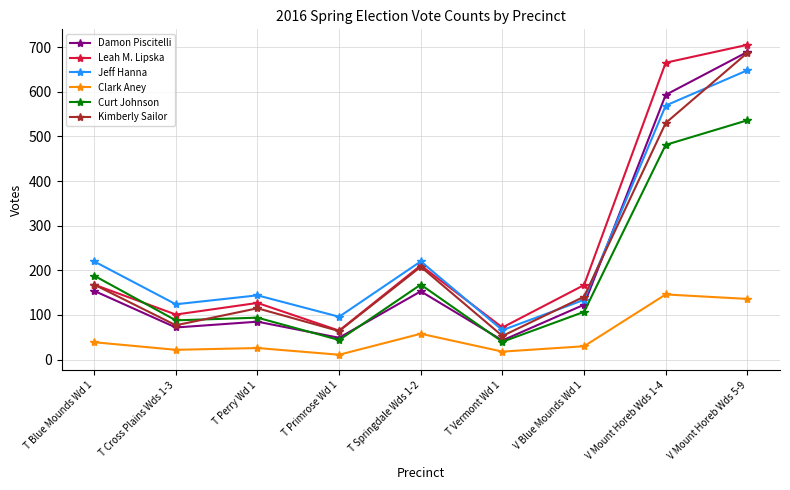

What is the label of the 2nd point from the right?

V Mount Horeb Wds 1-4